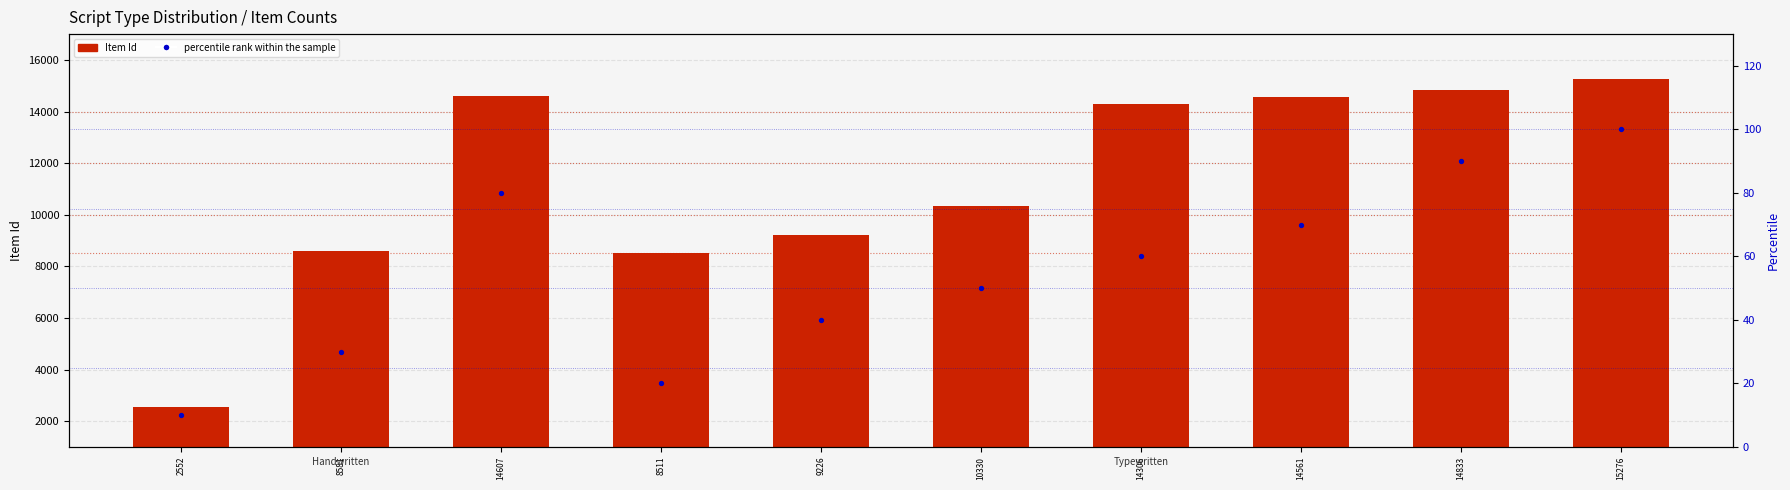

At which category is the sum across all series the highest?

15276